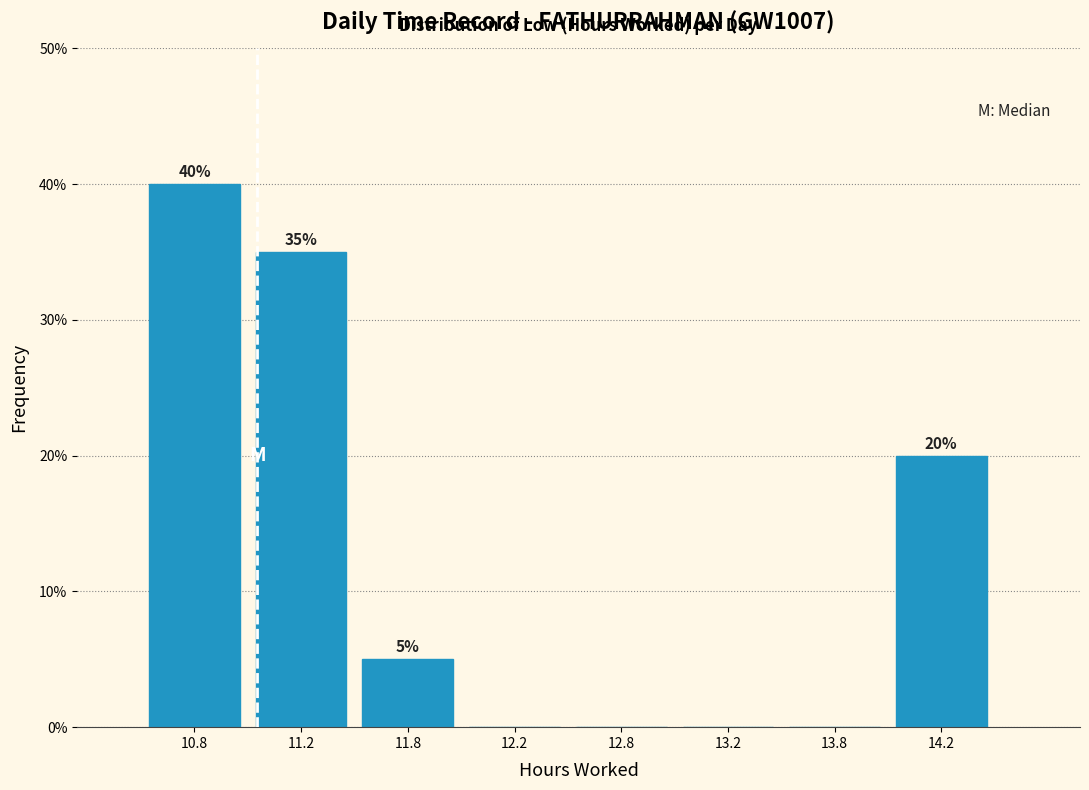

Reading left to right, transcribe all the data shown in this chart.

10.8=40	11.2=35	11.8=5	12.2=0	12.8=0	13.2=0	13.8=0	14.2=20